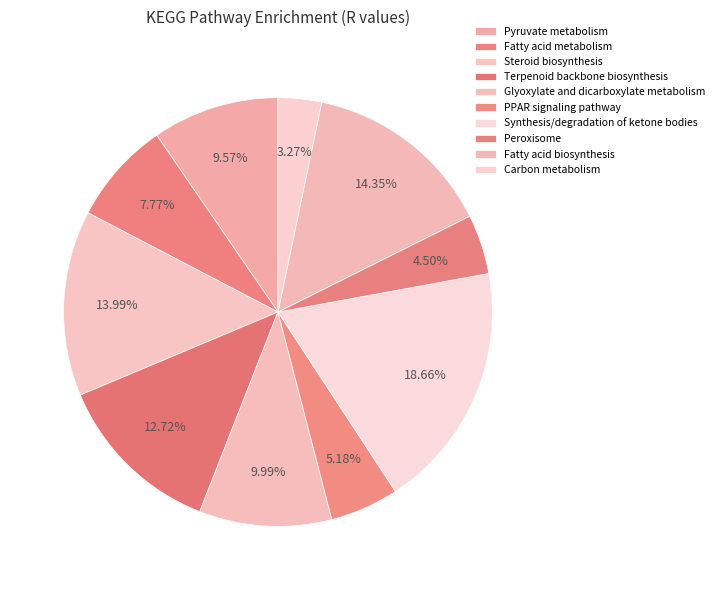

Count the number of slices in the pie.

10